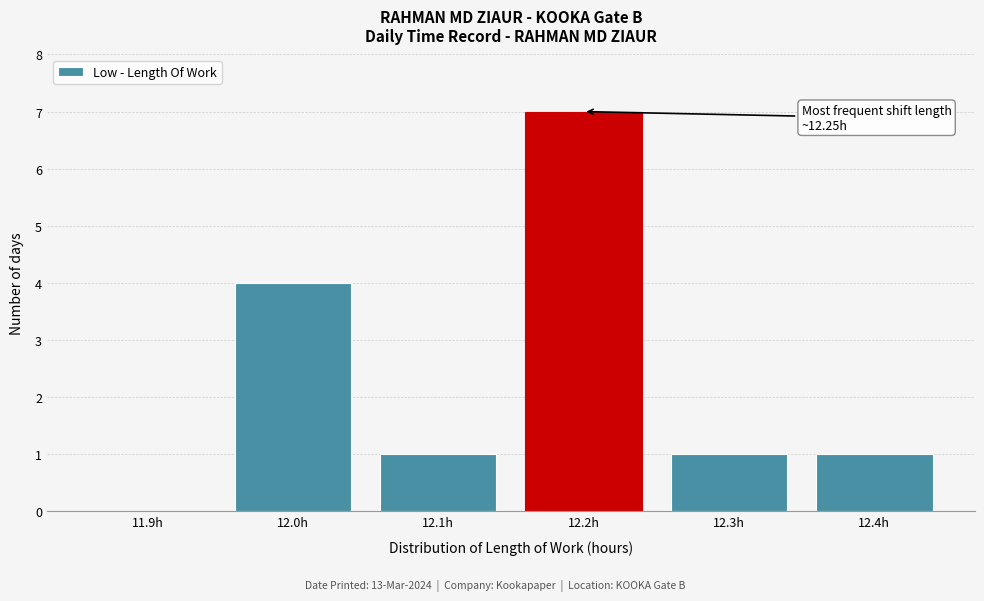

Reading left to right, extract all data points from this chart.

11.9h=0	12.0h=4	12.1h=1	12.2h=7	12.3h=1	12.4h=1